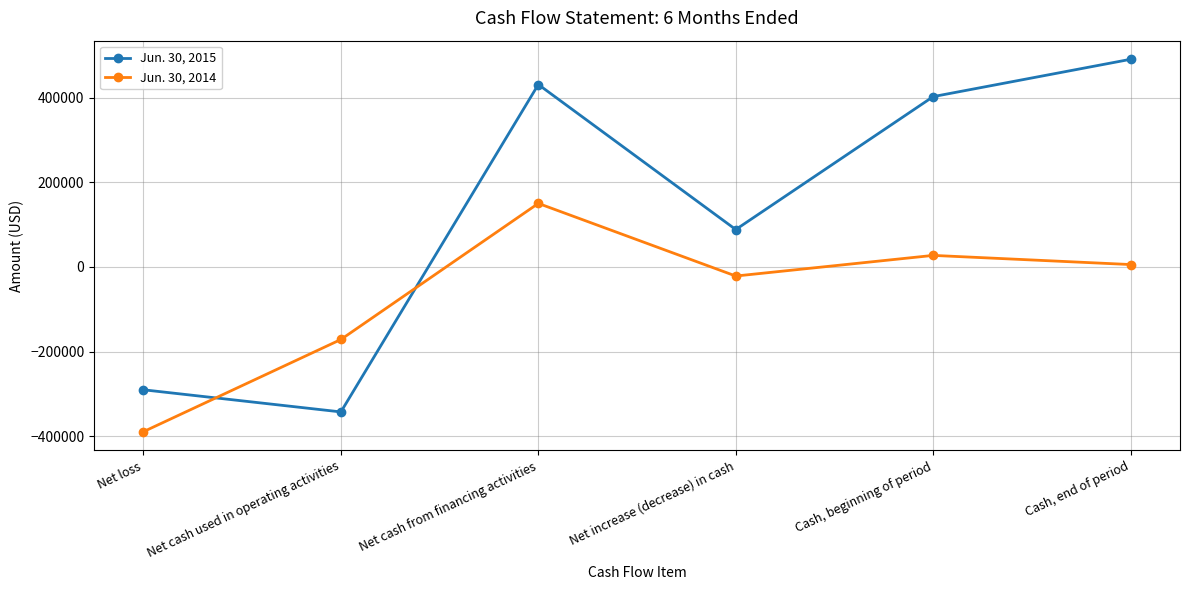

In Jun. 30, 2015, how many points are higher than both neighbors (excluding endpoints)?

1